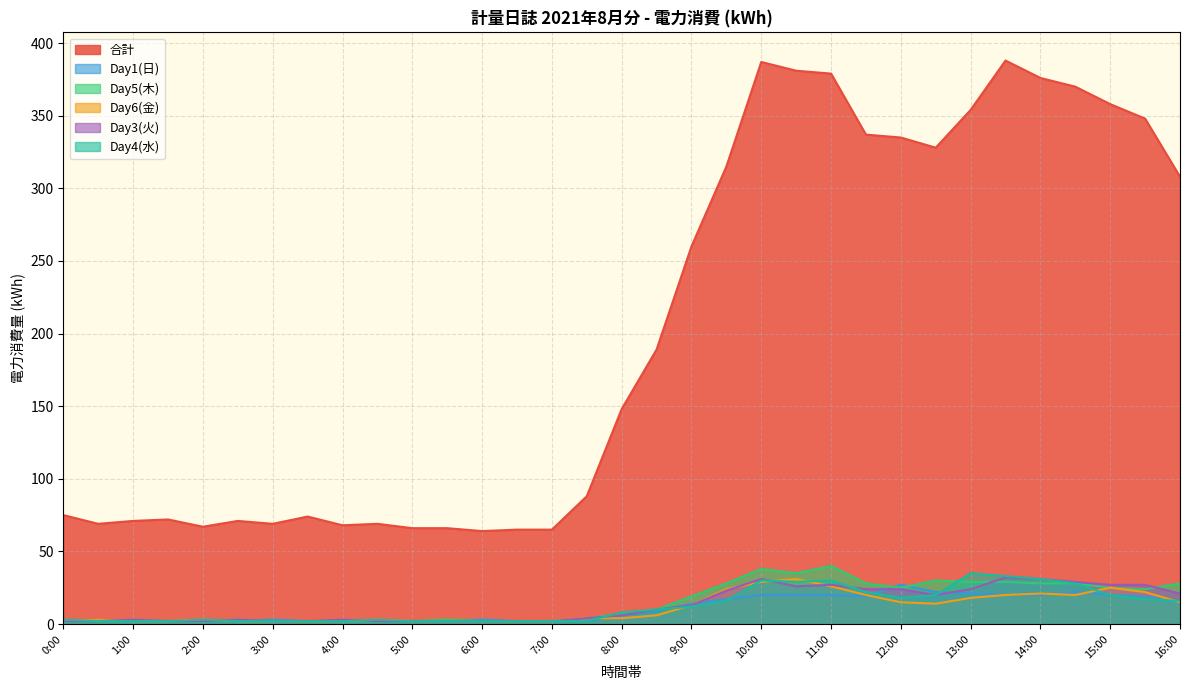

How many interior local peaks does the Day4(水) series have?

5